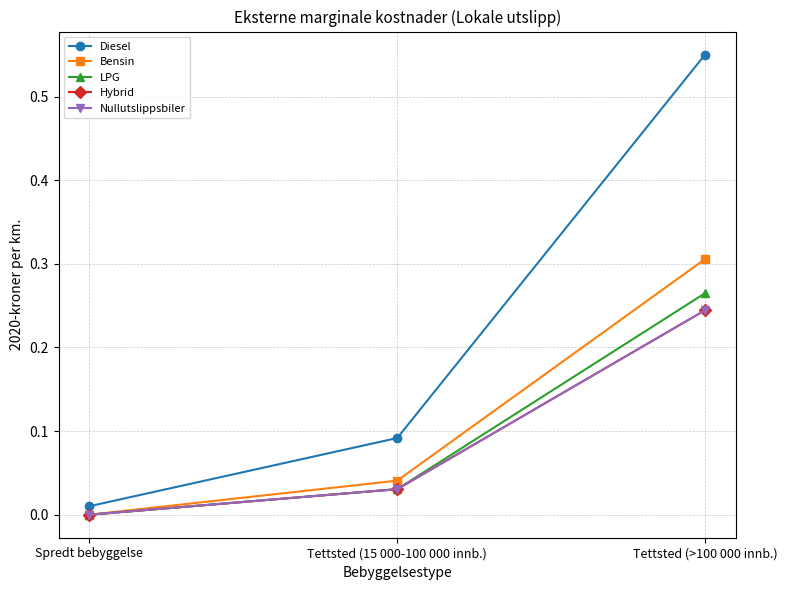

Is this an area chart (filled region under the line)?

No